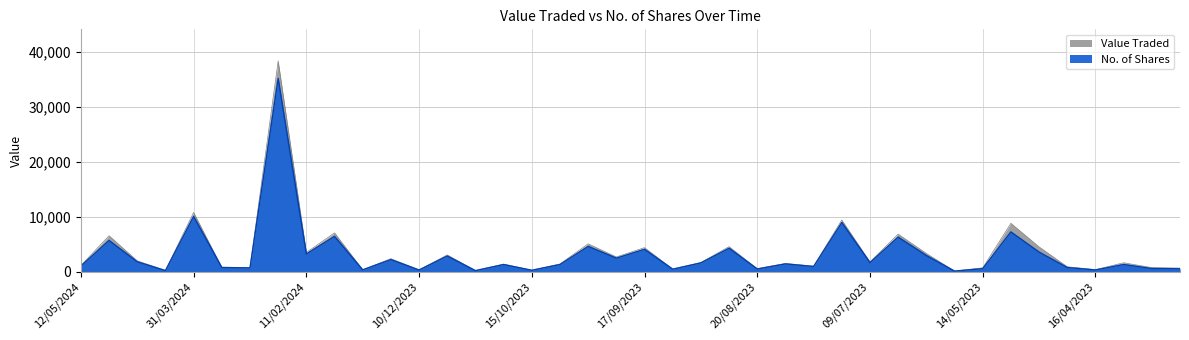

Where is No. of Shares nearest to the value 17666?

31/03/2024